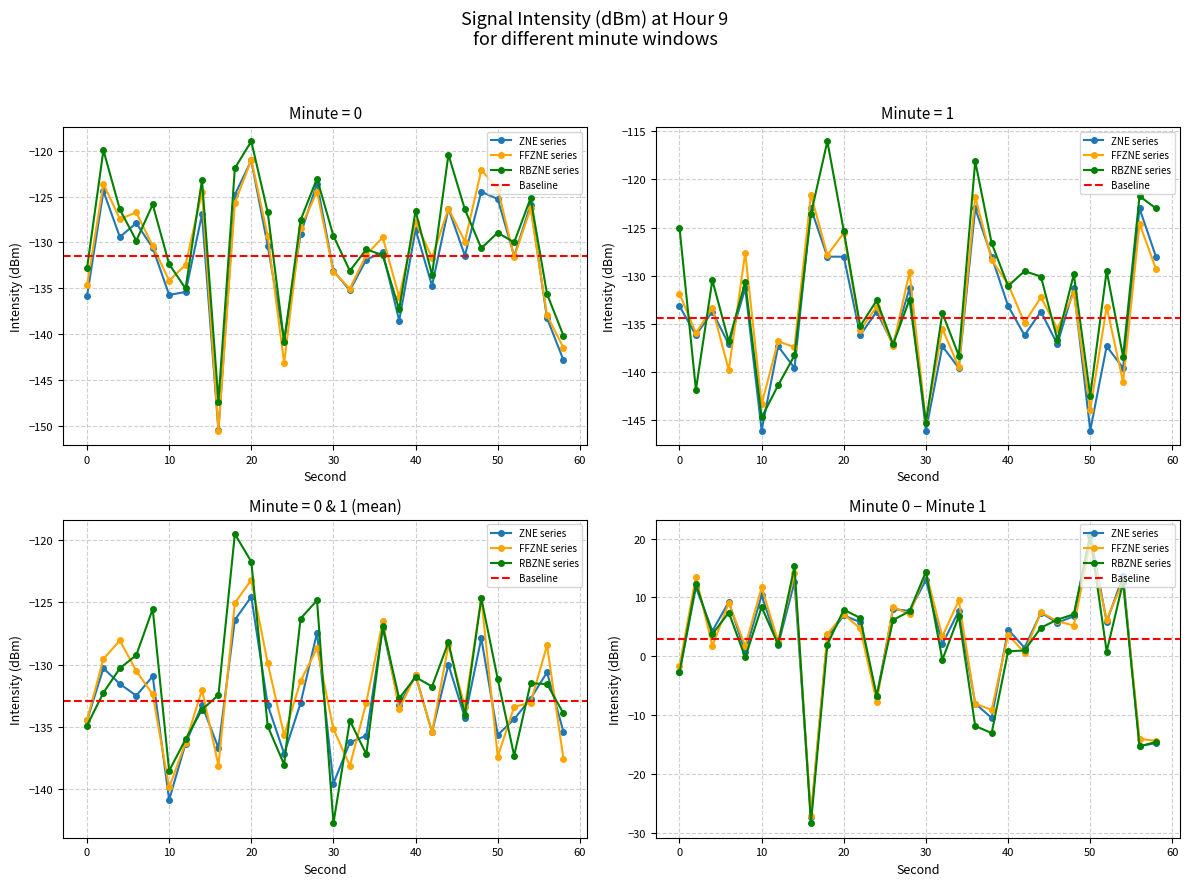

What is the difference between the maximum and minimum values in the Minute 1 series?

23.0